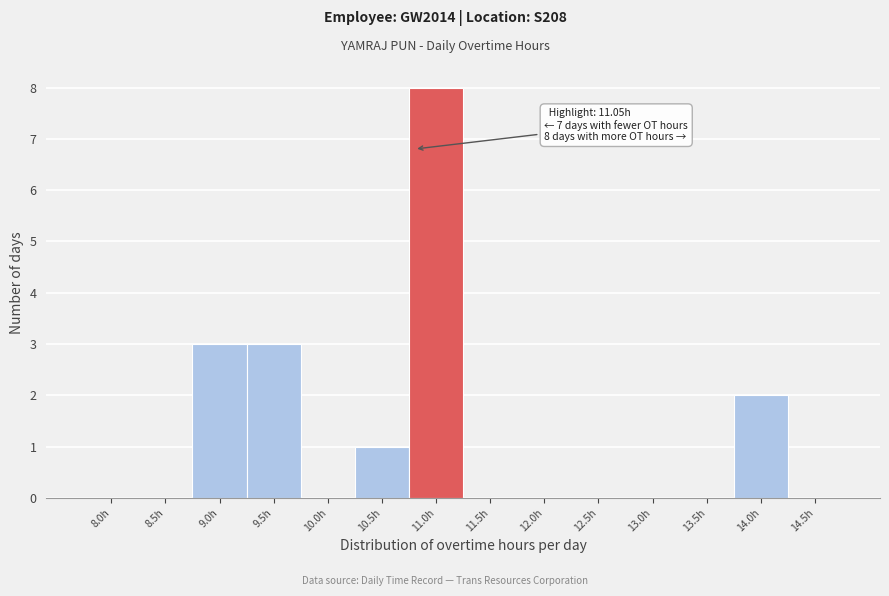

Reading left to right, extract all data points from this chart.

8.0h=0	8.5h=0	9.0h=3	9.5h=3	10.0h=0	10.5h=1	11.0h=8	11.5h=0	12.0h=0	12.5h=0	13.0h=0	13.5h=0	14.0h=2	14.5h=0